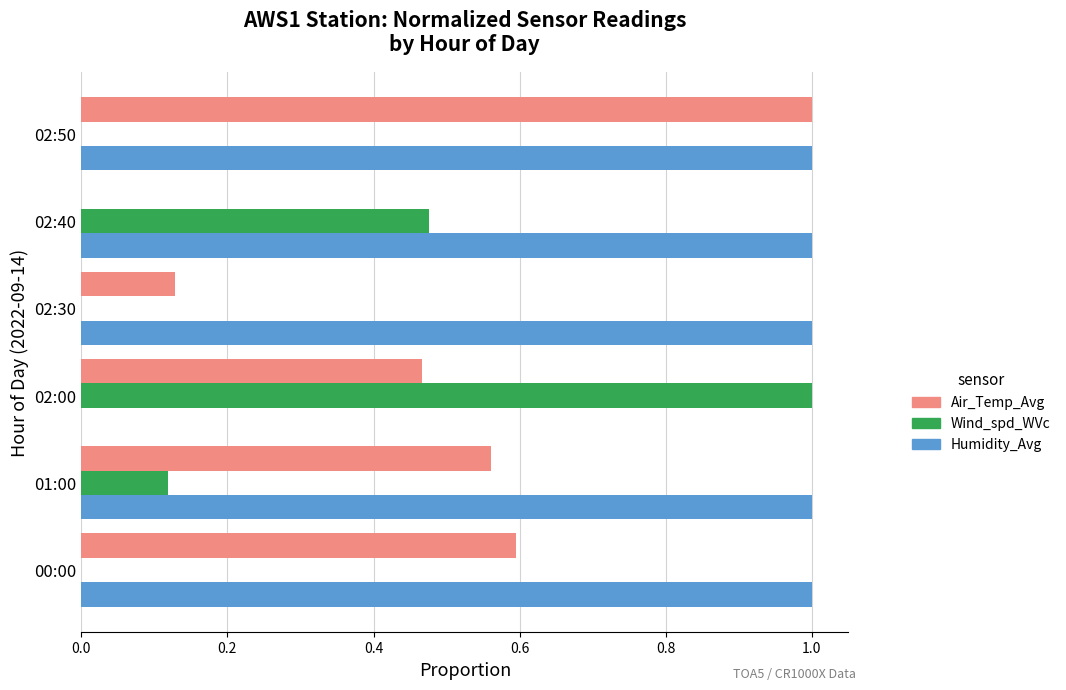

At which label does Air_Temp_Avg reach its peak?

02:50